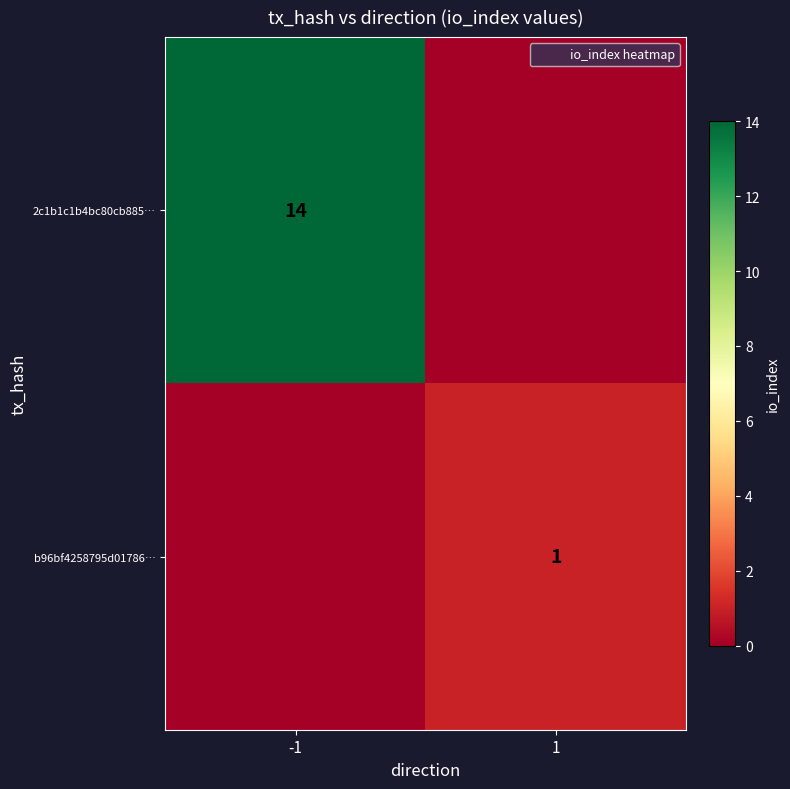

Which series has the largest total across all categories?

2c1b1c1b4bc80cb885…